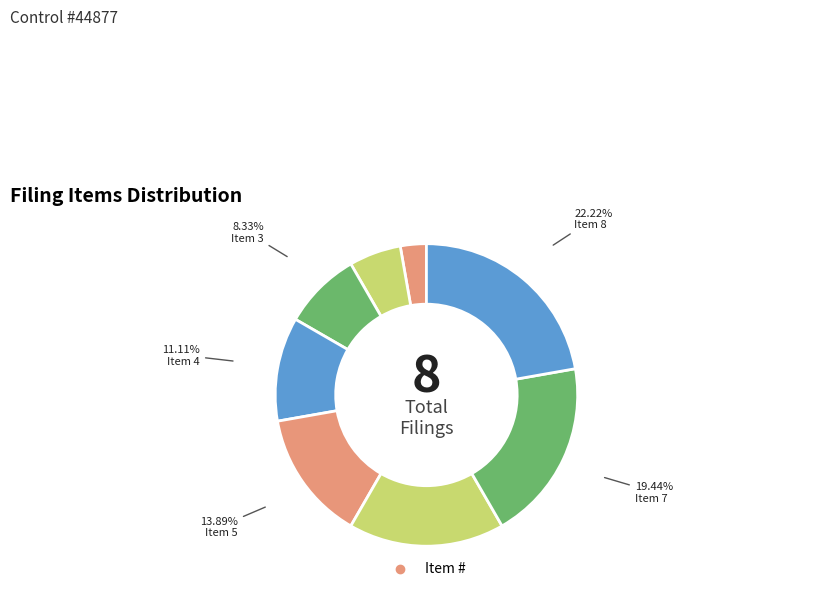

How many segments does this pie chart have?

8